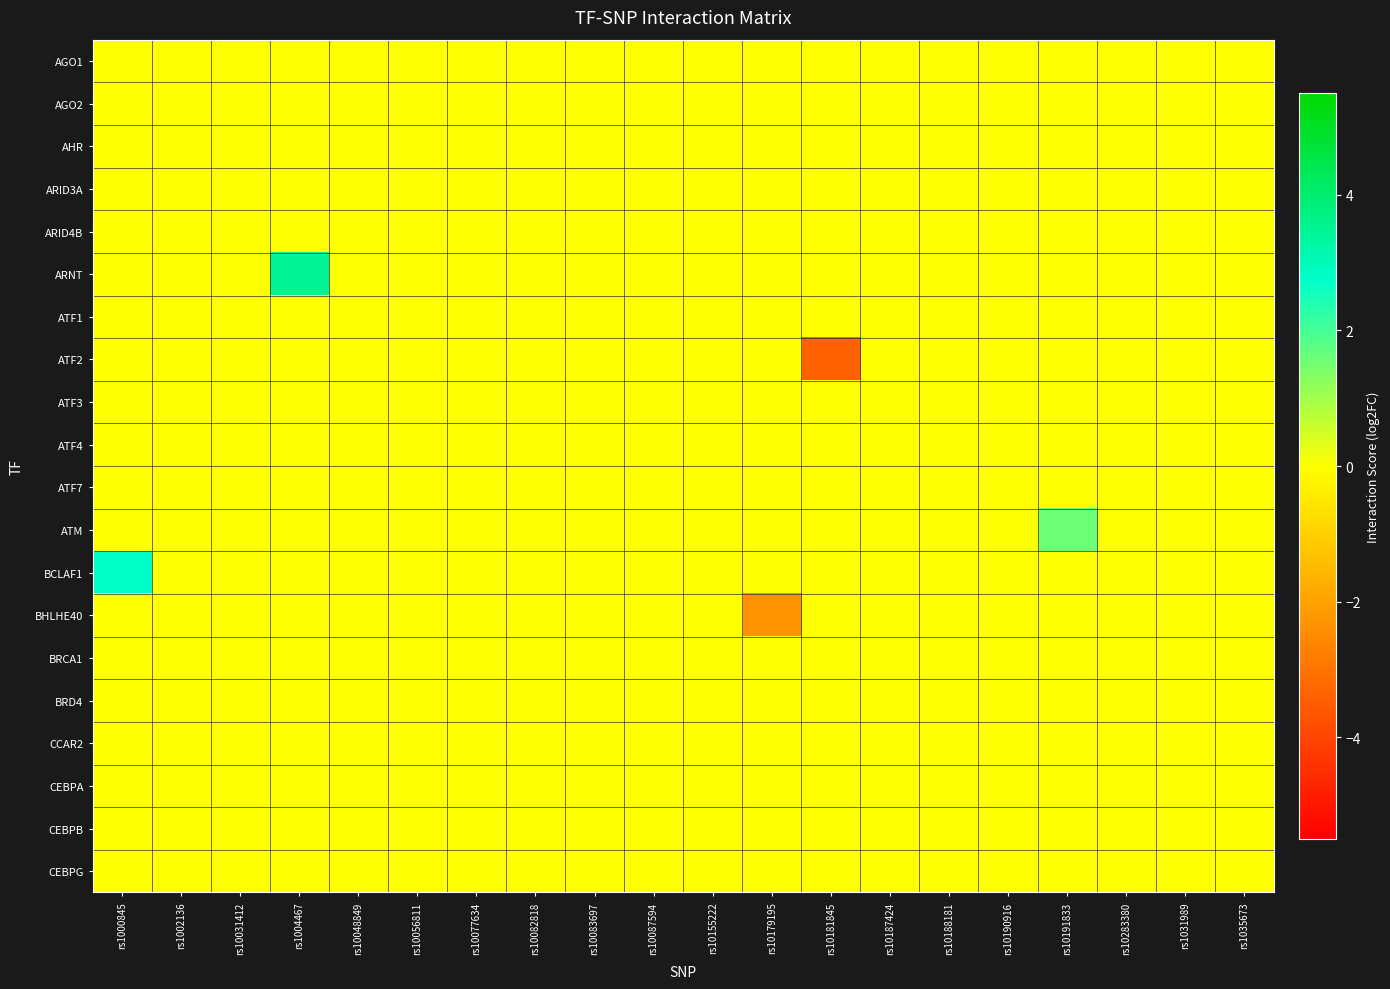

How many data points does each series have?

20